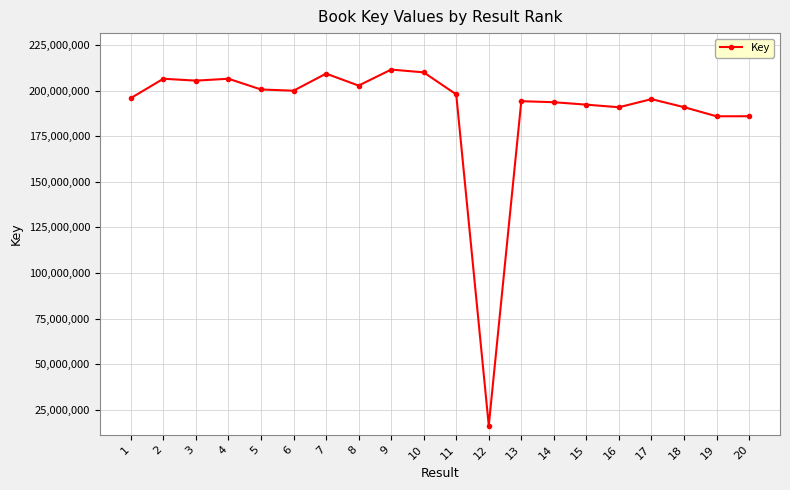

Is it true that the value at 6 is 199931145?

True